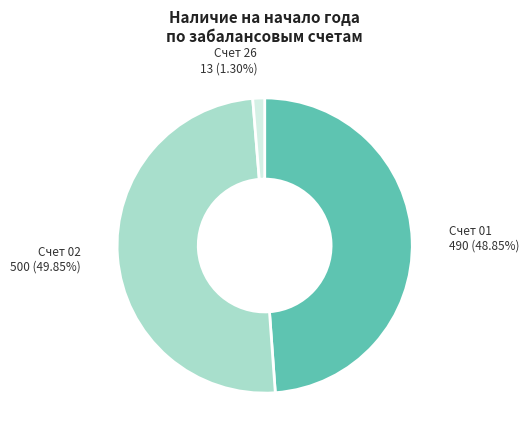

What is the largest slice in the pie chart?

Счет 02